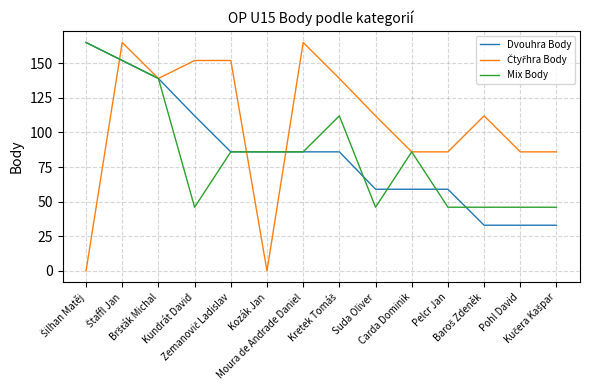

What is the maximum value shown in the chart?

165